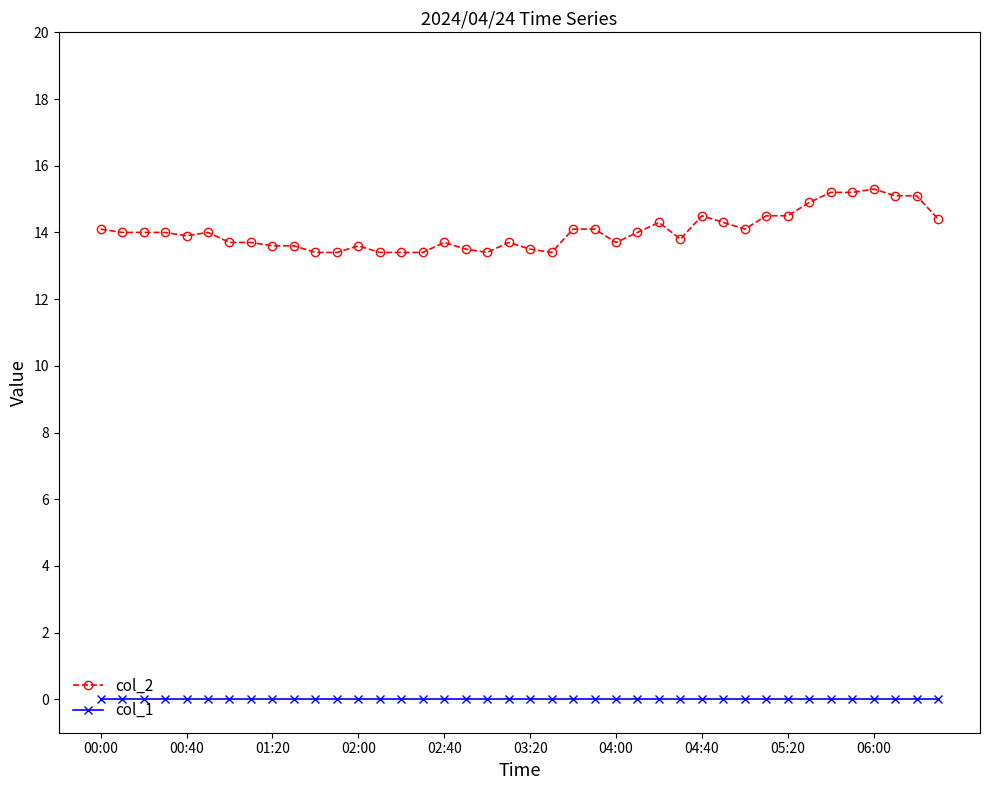

What is the sum of all col_2 values?

561.5